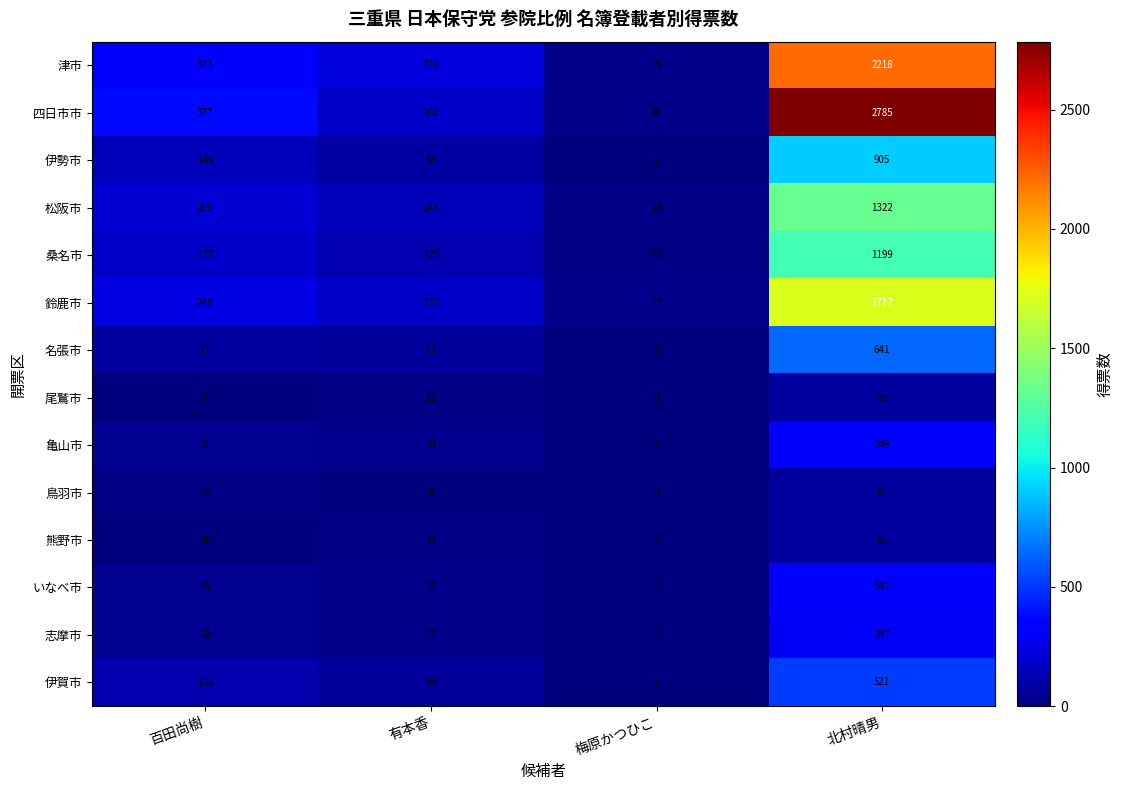

Count the number of data series in this chart.

14